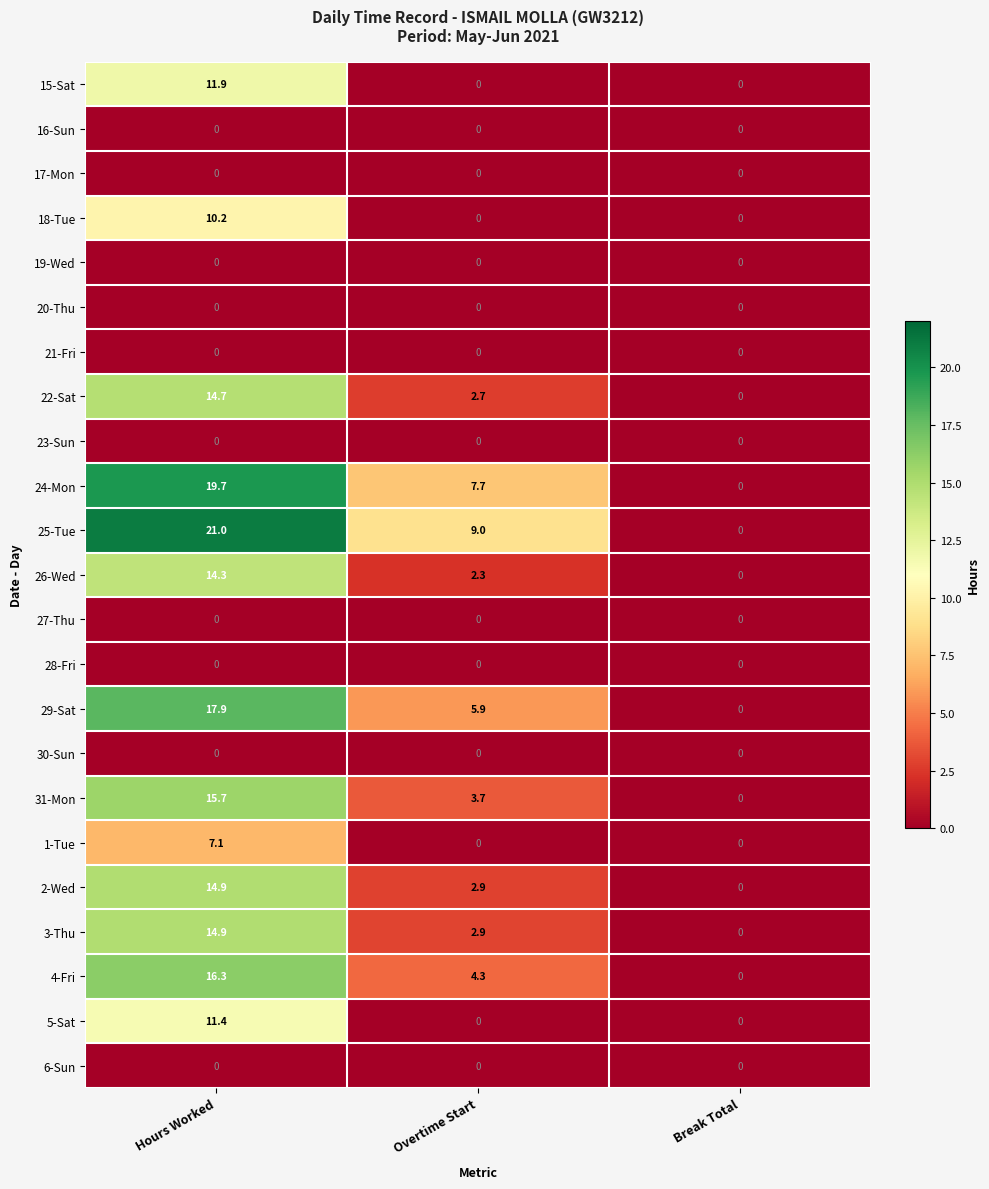

At which label is 26-Wed closest to 7?

Overtime Start